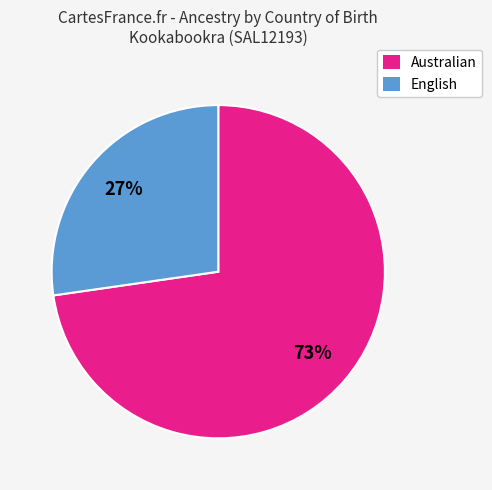

Which slice is the largest?

Australian